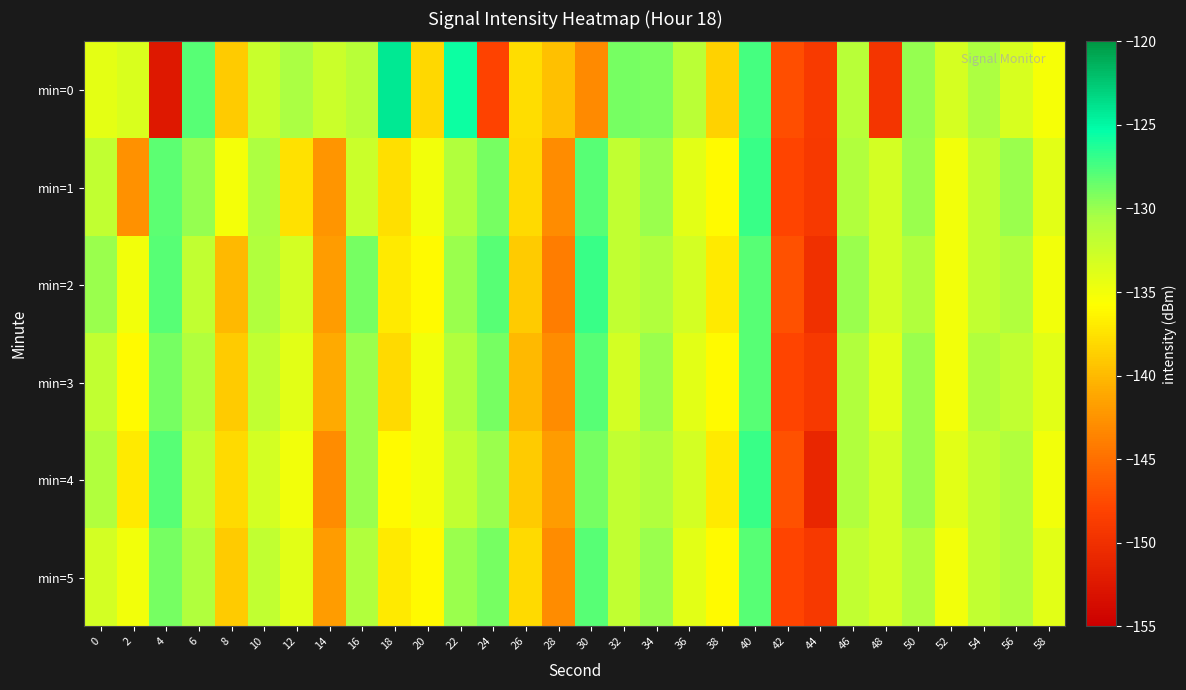

Rank the series at 18 from lowest to highest value.

min=3, min=1, min=2, min=5, min=4, min=0